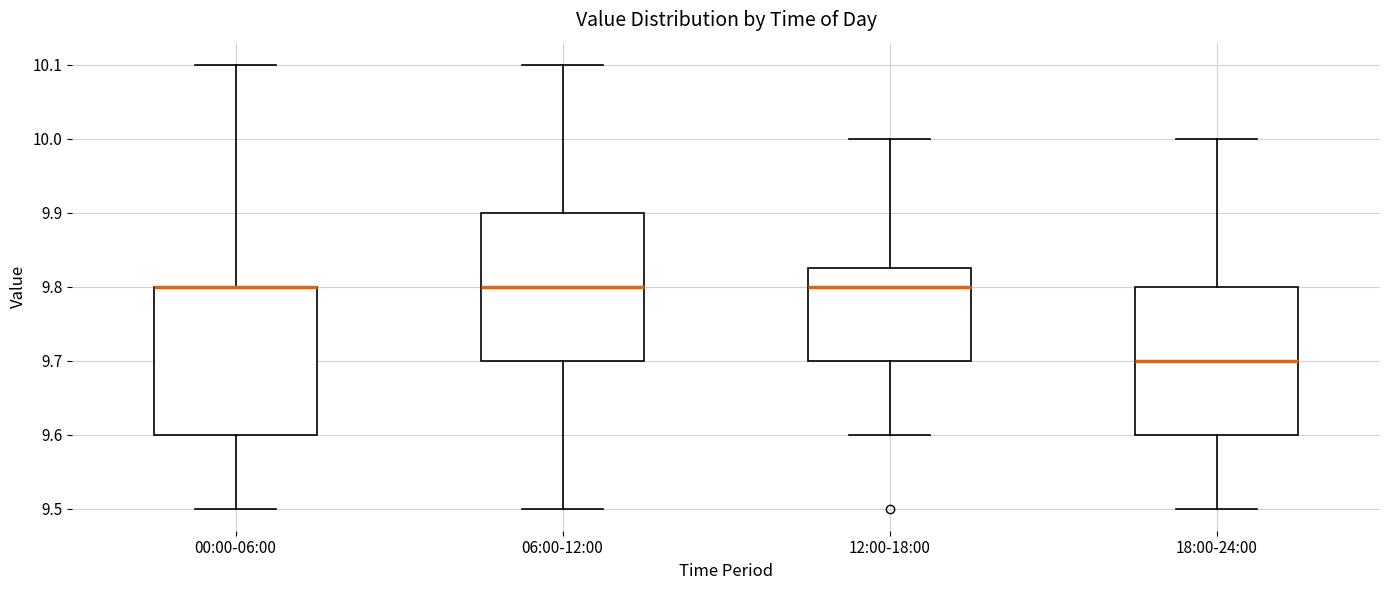

Reading left to right, transcribe this box plot: for each box, give where its median line is, the range the box spans, and where its two whiskers end, as read against the y-axis. The values are not printed on the chart, so give them approximately, as read against the axis.

00:00-06:00: median 9.80 (drawn on the box's upper edge), box 9.60 to 9.80, whiskers 9.50 to 10.10
06:00-12:00: median 9.80, box 9.70 to 9.90, whiskers 9.50 to 10.10
12:00-18:00: median 9.80, box 9.70 to 9.83, whiskers 9.60 to 10.00
18:00-24:00: median 9.70, box 9.60 to 9.80, whiskers 9.50 to 10.00